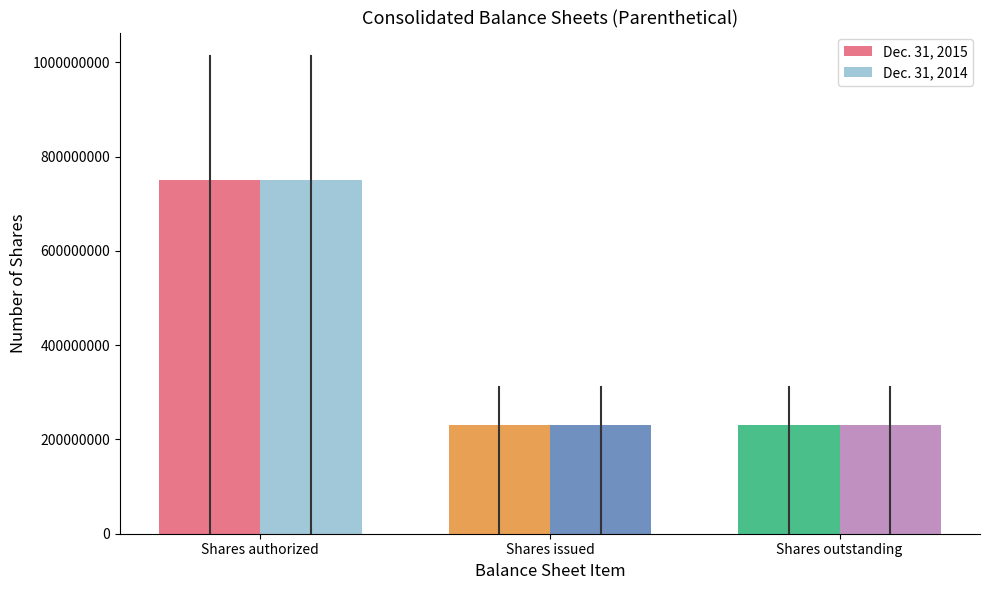

At how many categories does at least one series exceed 234757536?

1